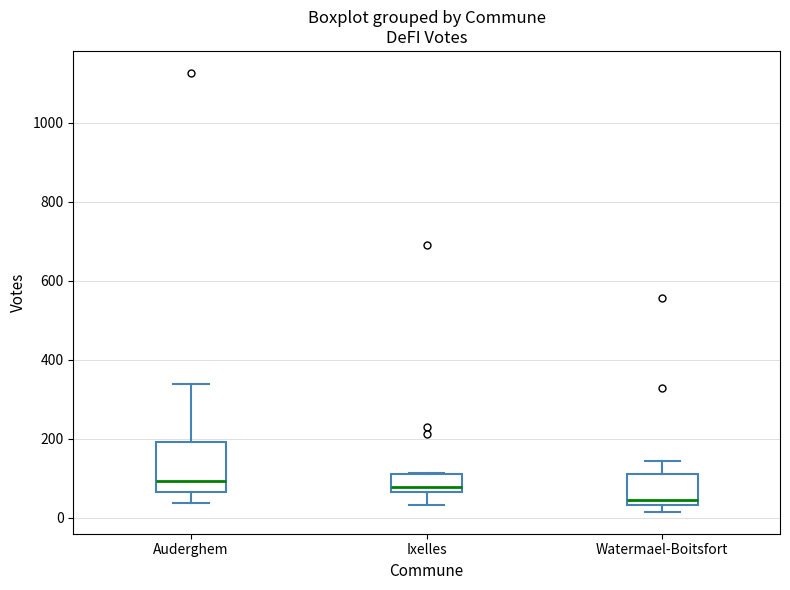

Reading left to right, transcribe this box plot: for each box, give where its median line is, the range the box spans, and where its two whiskers end, as read against the y-axis. The values are not printed on the chart, so give them approximately, as read against the axis.

Auderghem: median 100, box 60 to 200, whiskers 40 to 340
Ixelles: median 80, box 60 to 120, whiskers 40 to 120
Watermael-Boitsfort: median 40 (just above the box's lower edge), box 40 to 120, whiskers 20 to 140